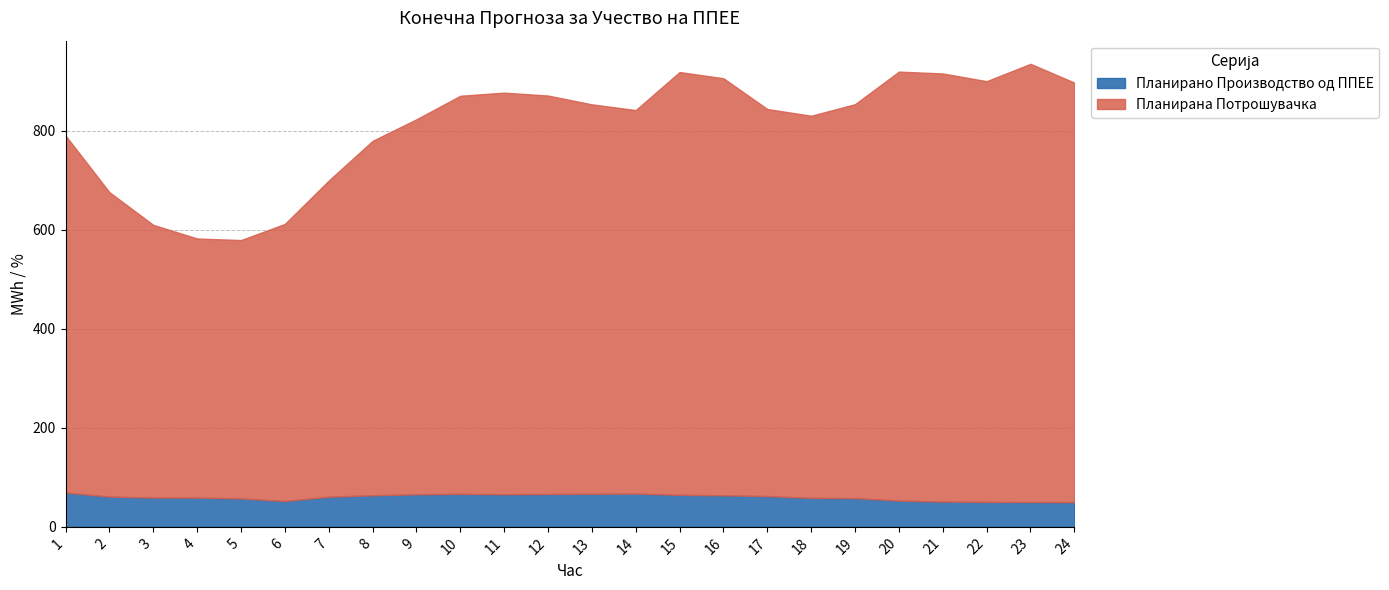

The Планирано Производство од ППЕЕ series shows 65.9 at 11. True or false?

True